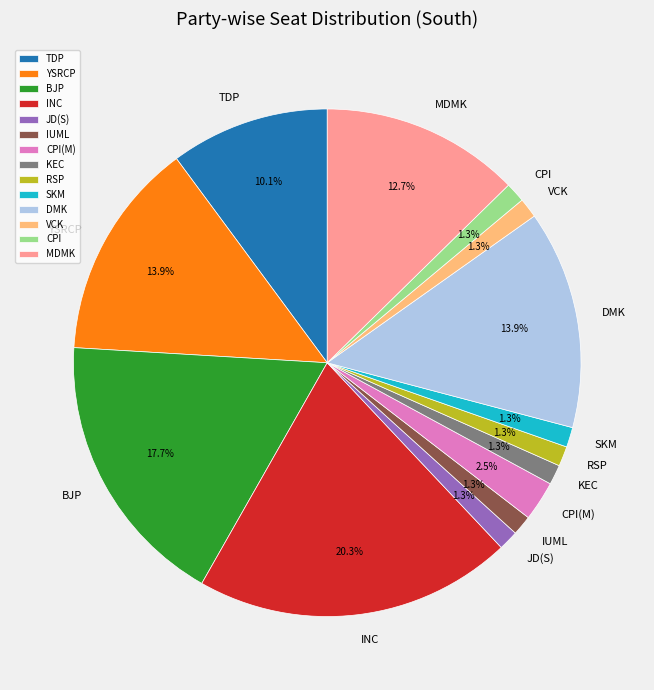

Combined, what portion of the pie is KEC and BJP?

19.0%